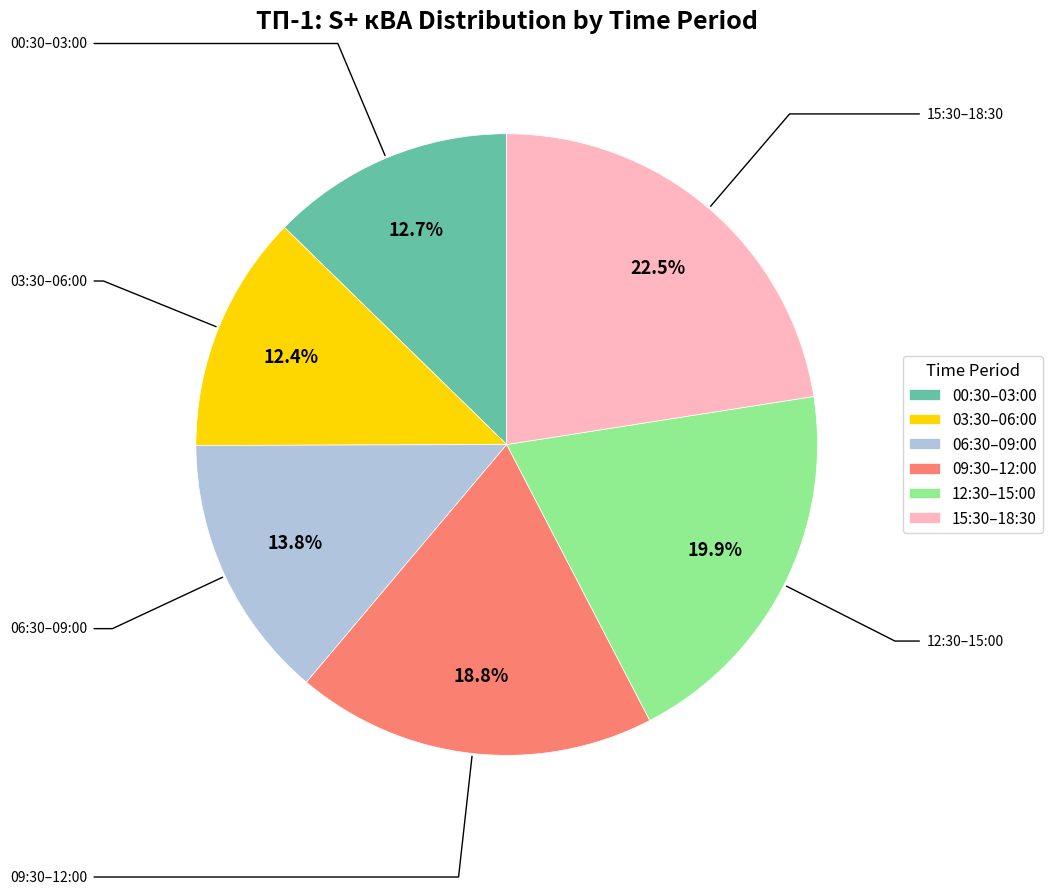

What portion of the pie excludes 00:30–03:00?

87.3%